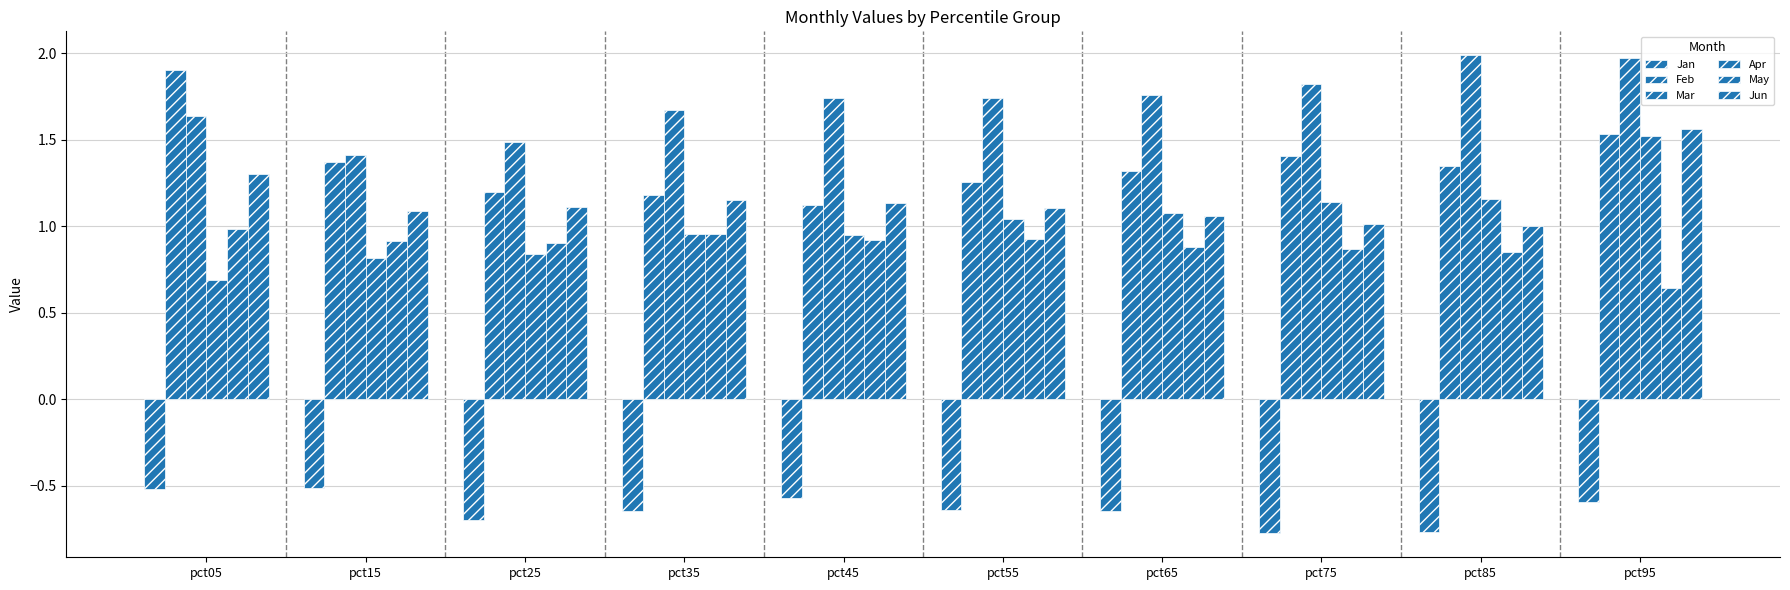

What is the sum of the May values at pct65 and pct25?

1.8